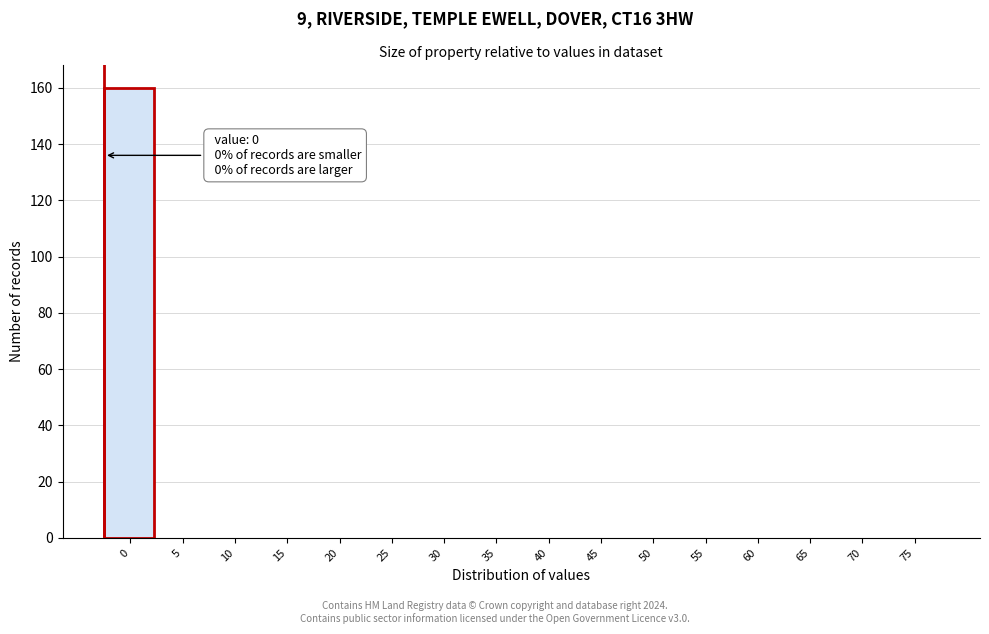

Reading left to right, what are all the values shown in this chart?

0=160	5=0	10=0	15=0	20=0	25=0	30=0	35=0	40=0	45=0	50=0	55=0	60=0	65=0	70=0	75=0